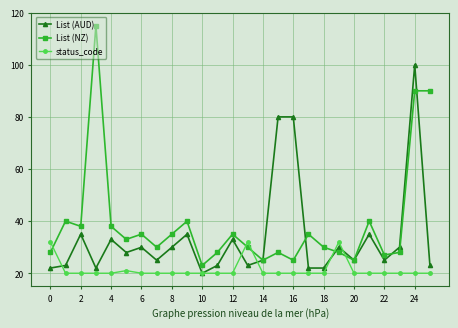

What is the value of the status_code point at the 9th from the left?

20.0